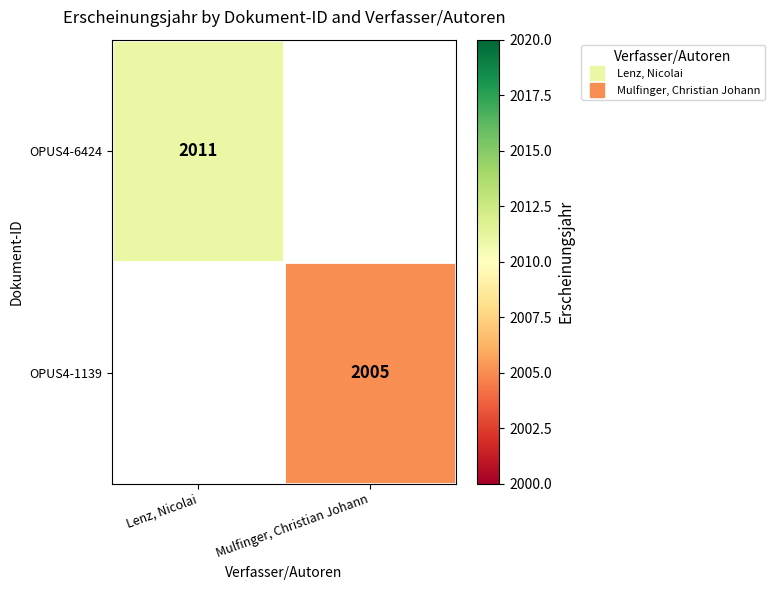

What is the minimum value shown in the chart?

2005.0